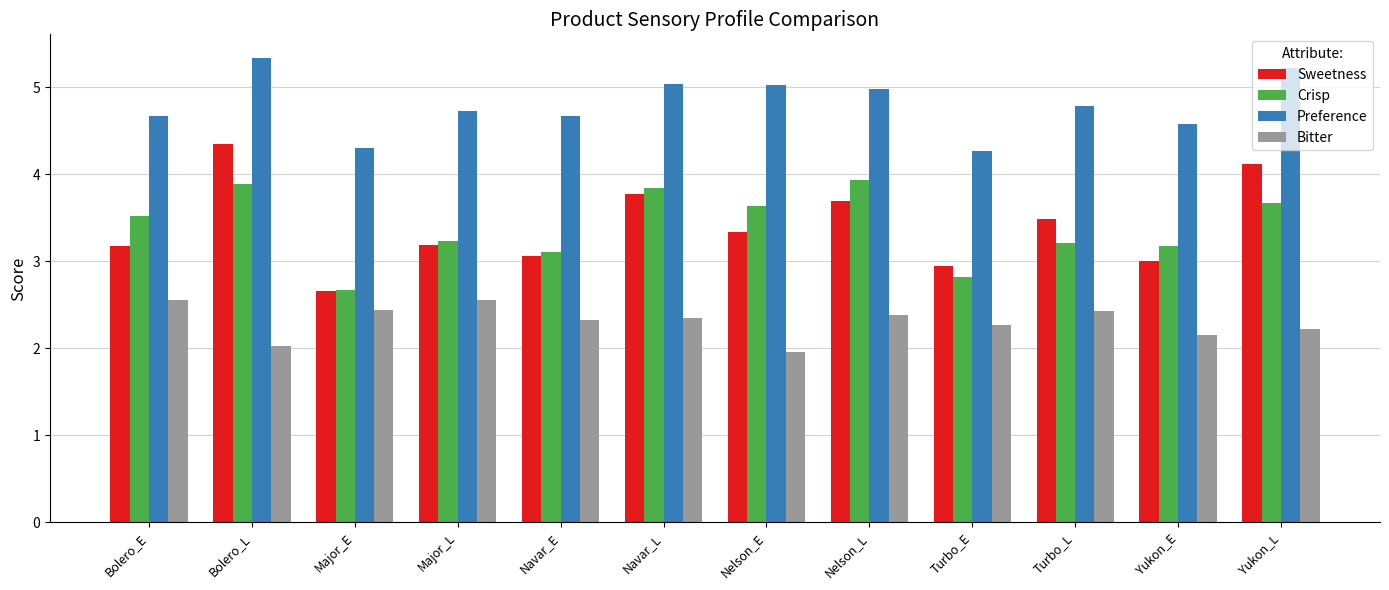

Reading right to left, transcribe all the data shown in this chart.

Sweetness: Yukon_L=4.1	Yukon_E=3.0	Turbo_L=3.5	Turbo_E=3.0	Nelson_L=3.7	Nelson_E=3.3	Navar_L=3.8	Navar_E=3.1	Major_L=3.2	Major_E=2.7	Bolero_L=4.3	Bolero_E=3.2
Crisp: Yukon_L=3.7	Yukon_E=3.2	Turbo_L=3.2	Turbo_E=2.8	Nelson_L=3.9	Nelson_E=3.6	Navar_L=3.8	Navar_E=3.1	Major_L=3.2	Major_E=2.7	Bolero_L=3.9	Bolero_E=3.5
Preference: Yukon_L=5.2	Yukon_E=4.6	Turbo_L=4.8	Turbo_E=4.3	Nelson_L=5.0	Nelson_E=5.0	Navar_L=5.0	Navar_E=4.7	Major_L=4.7	Major_E=4.3	Bolero_L=5.3	Bolero_E=4.7
Bitter: Yukon_L=2.2	Yukon_E=2.2	Turbo_L=2.4	Turbo_E=2.3	Nelson_L=2.4	Nelson_E=2.0	Navar_L=2.3	Navar_E=2.3	Major_L=2.6	Major_E=2.4	Bolero_L=2.0	Bolero_E=2.6